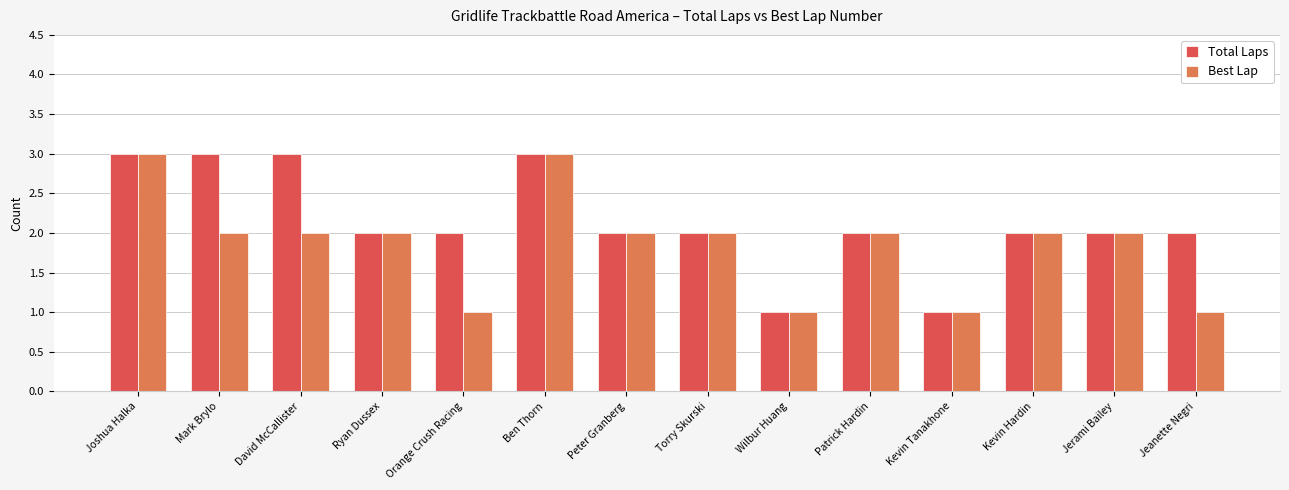

What is the difference between the maximum and minimum values in the Total Laps series?

2